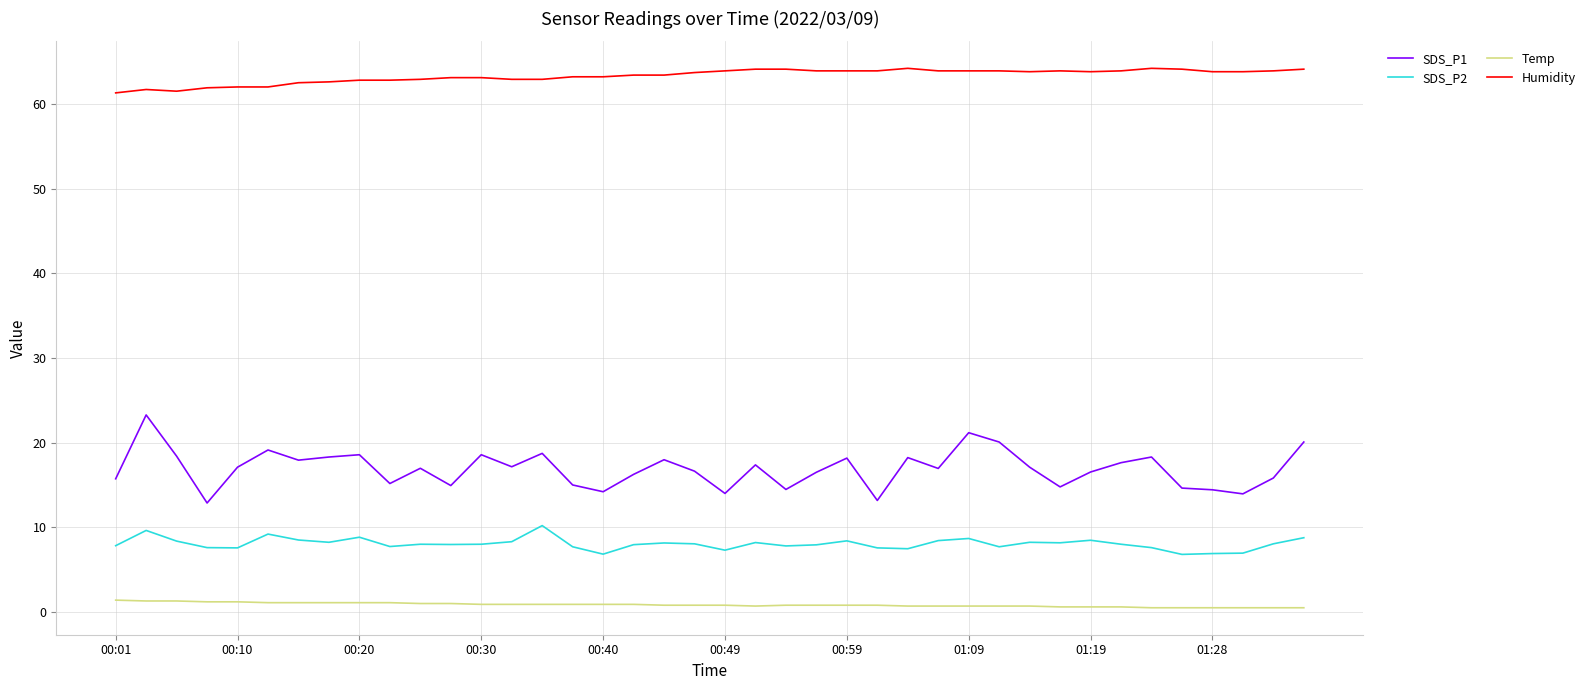

What is the highest value of the SDS_P1 series?

23.3